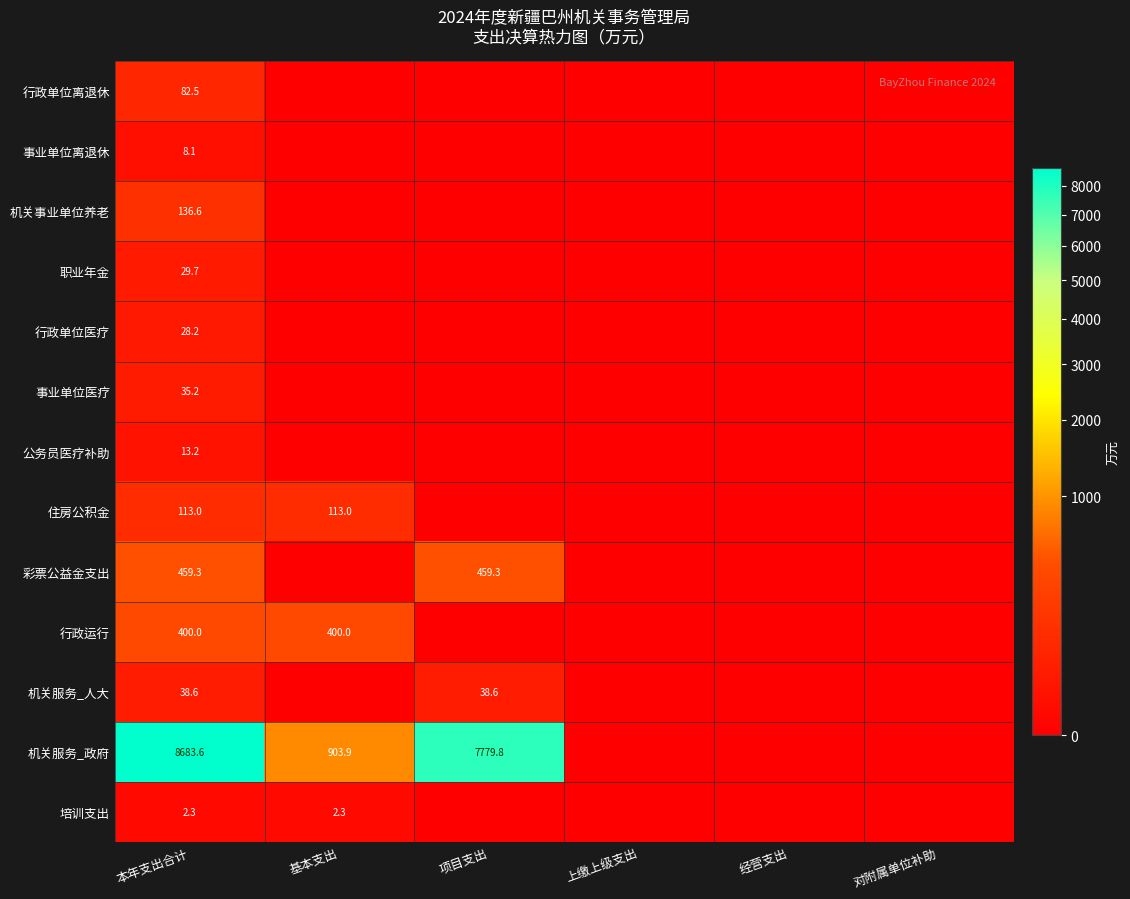

Rank the series at 本年支出合计 from lowest to highest value.

培训支出, 事业单位离退休, 公务员医疗补助, 行政单位医疗, 职业年金, 事业单位医疗, 机关服务_人大, 行政单位离退休, 住房公积金, 机关事业单位养老, 行政运行, 彩票公益金支出, 机关服务_政府